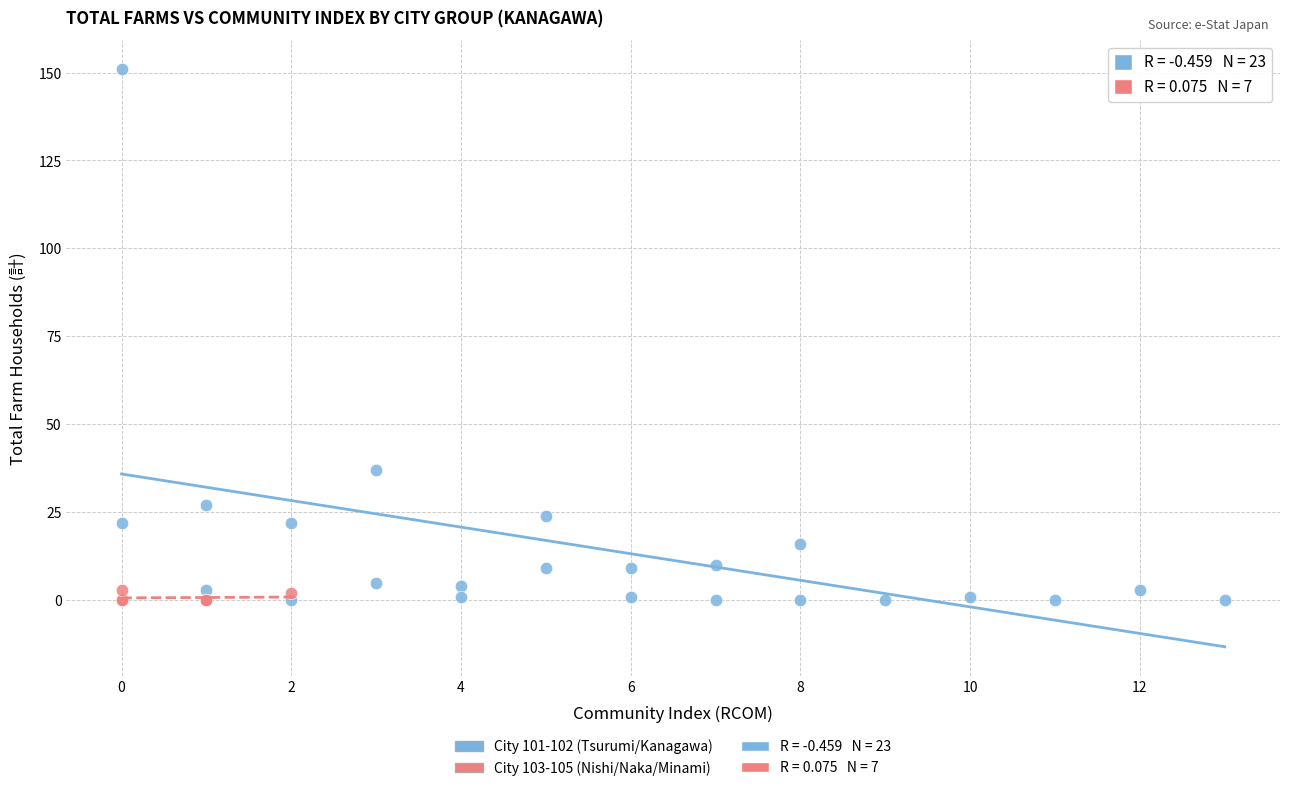

Which series has the widest spread of Y values?

City 101-102 (Tsurumi/Kanagawa)